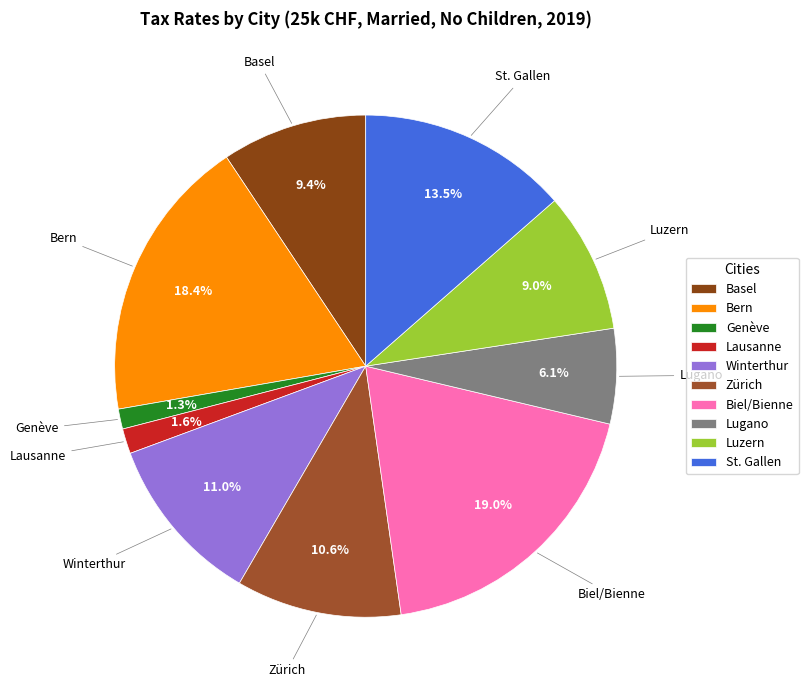

Which slice is the largest?

Biel/Bienne